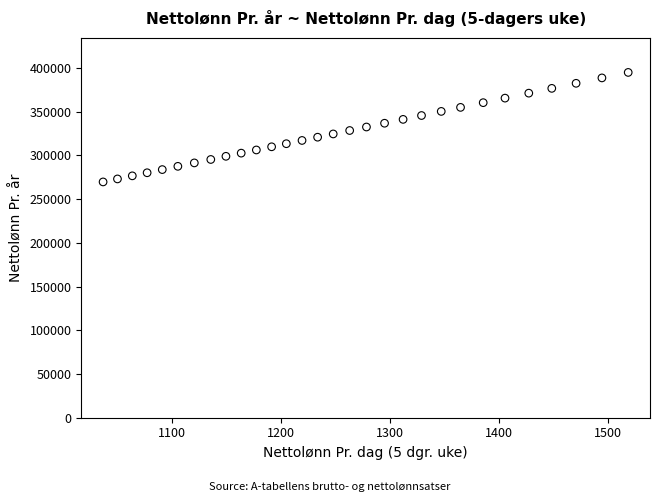

What is the range of Y values (max minus min)?

125244